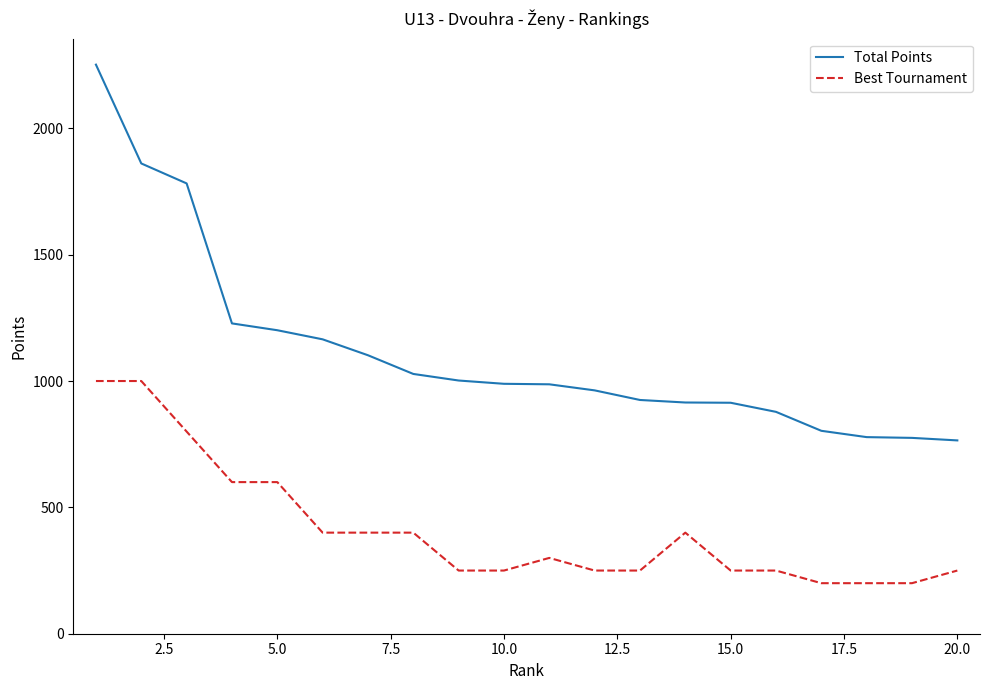

Which series has the largest range (max minus min)?

Total Points